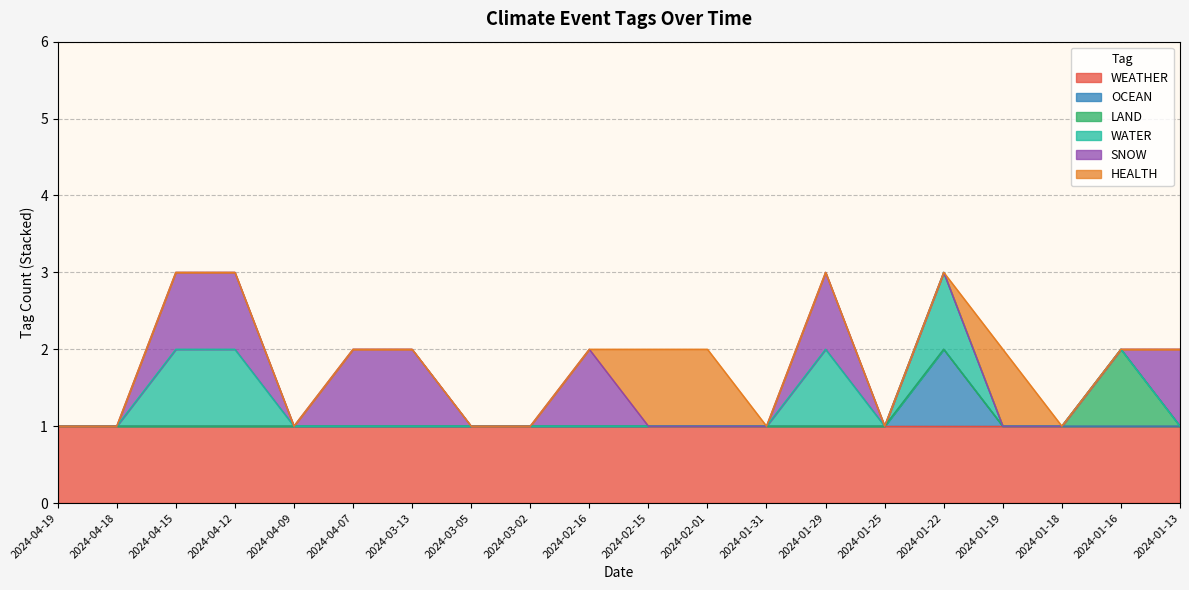

How many distinct data groups are displayed?

6